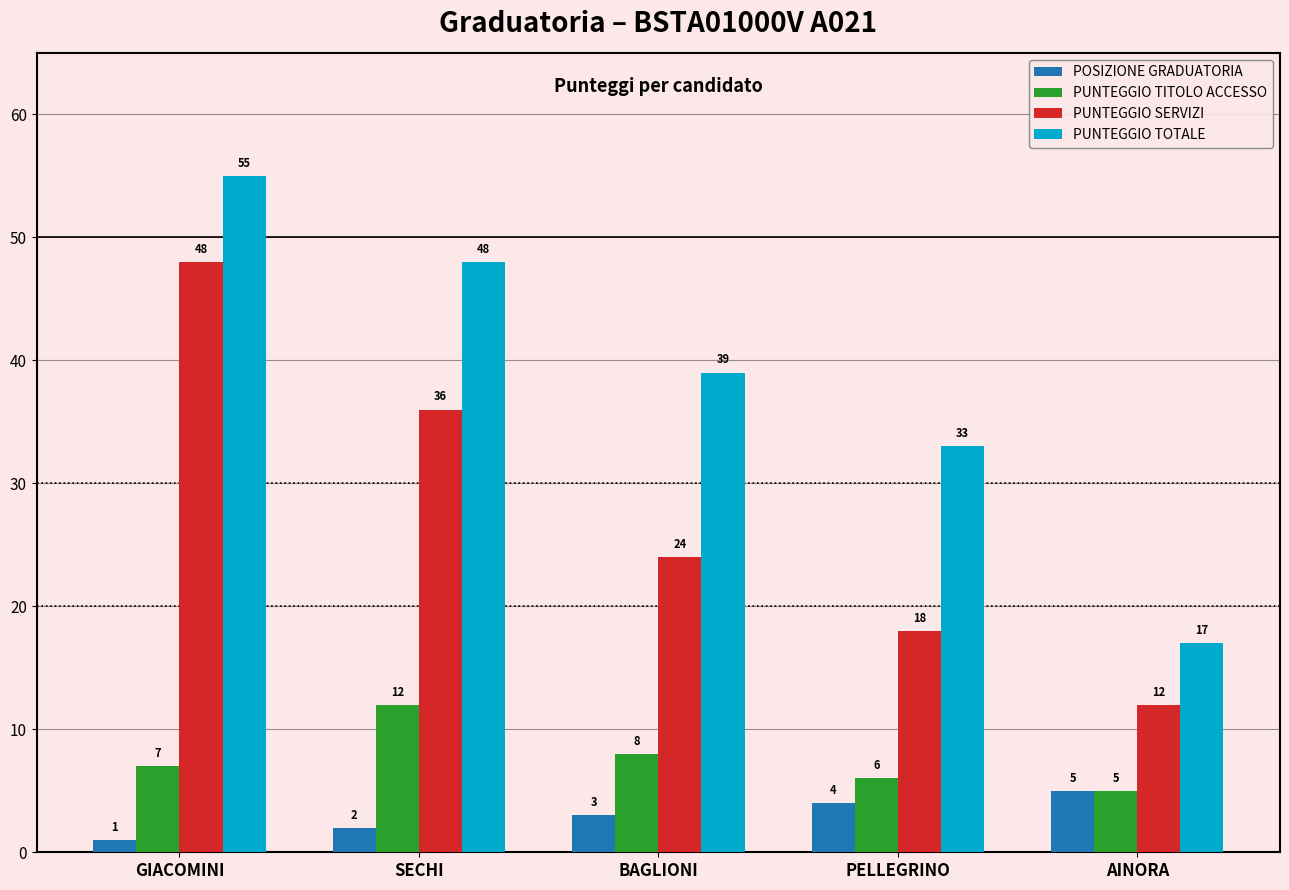

List the labels in order of POSIZIONE GRADUATORIA value, smallest first.

GIACOMINI, SECHI, BAGLIONI, PELLEGRINO, AINORA